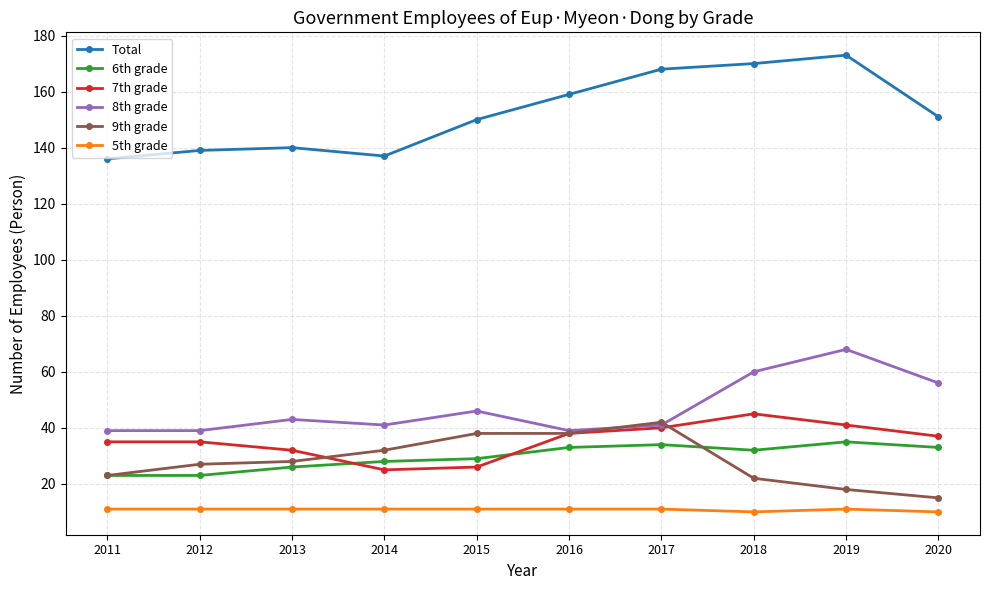

True or false: Total and 5th grade cross at least once.

False